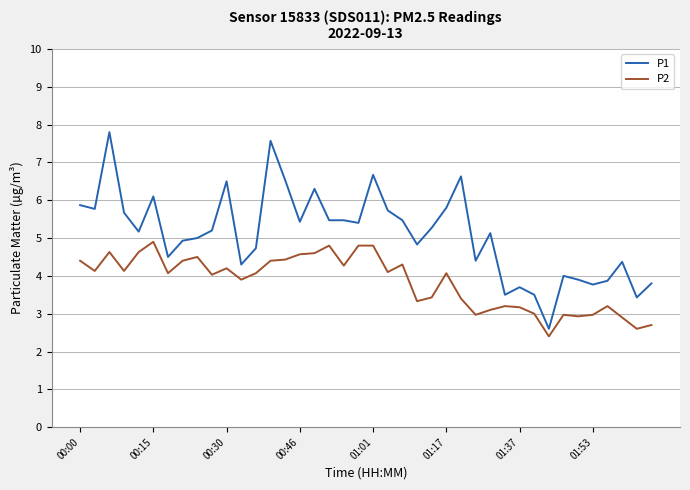

Which series has the largest total across all categories?

P1